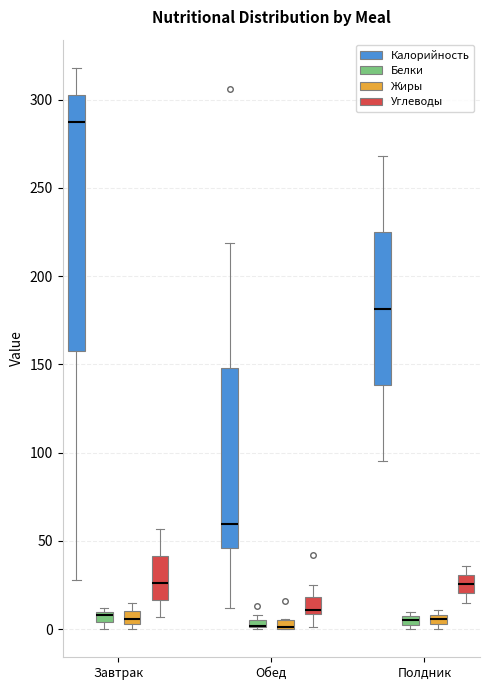

Where does the lower whisker of the box for Обед (Углеводы) end on the y-axis? The values are not printed on the chart, so give them approximately, as read against the axis.

0